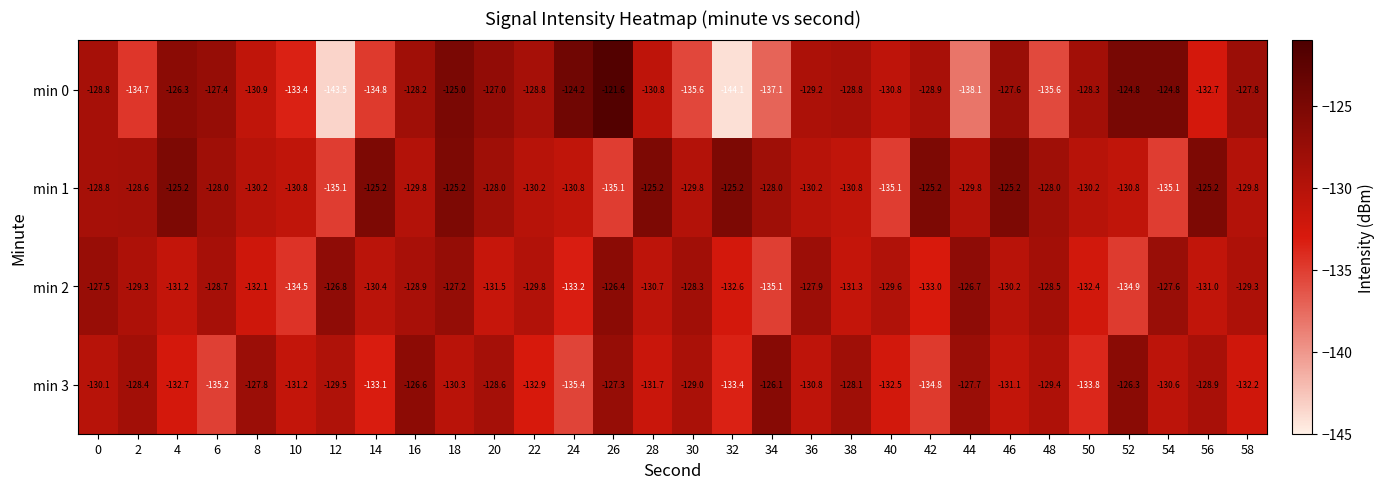

What is the sum of all min 3 values?

-3915.5